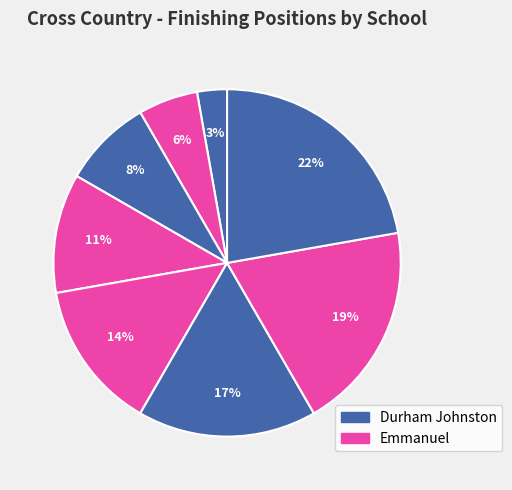

Count the number of slices in the pie.

8